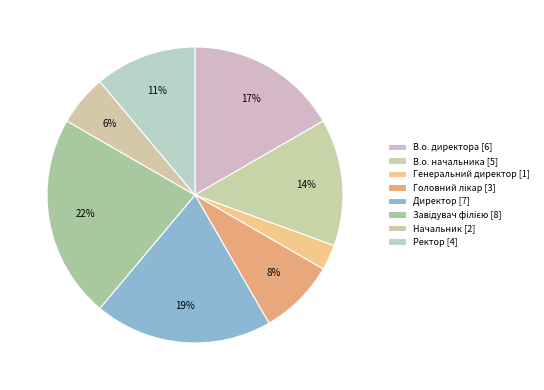

What is the change in value from Директор to Ректор?

-3